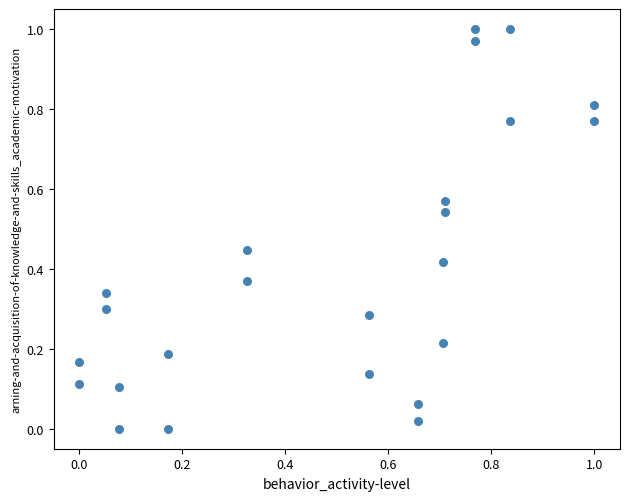

Count the number of points in this scatter plot.

24